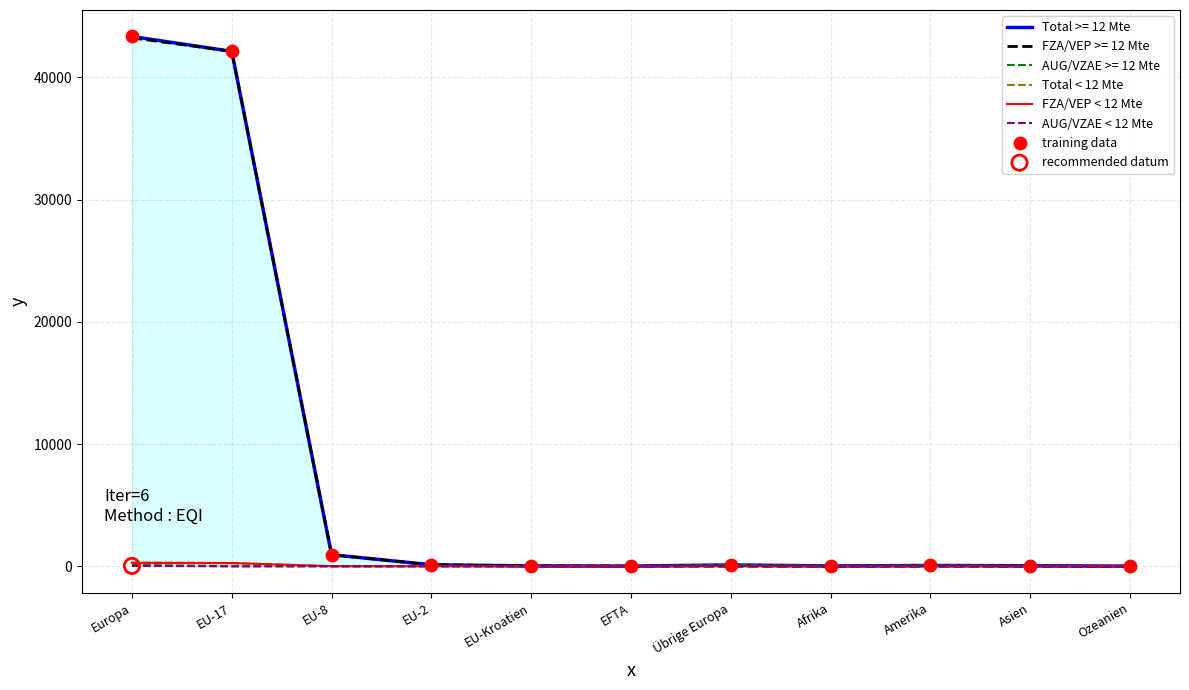

Which series reaches the minimum Y coordinate?

Total < 12 Mte